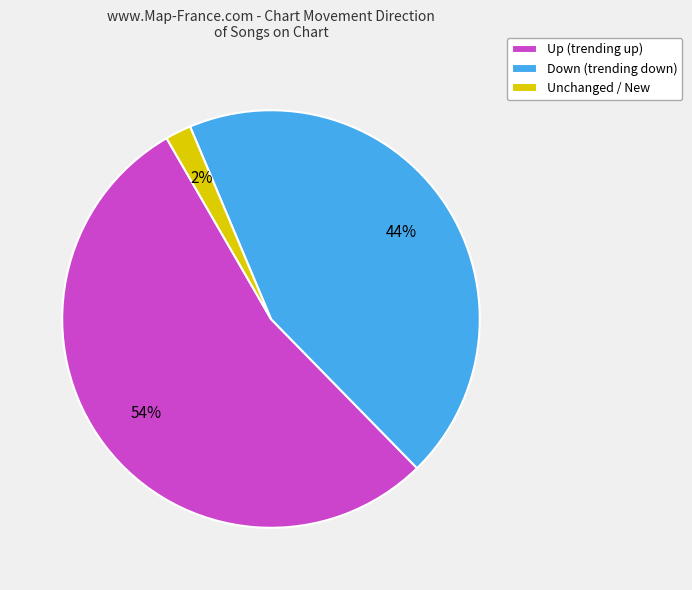

How many segments does this pie chart have?

3